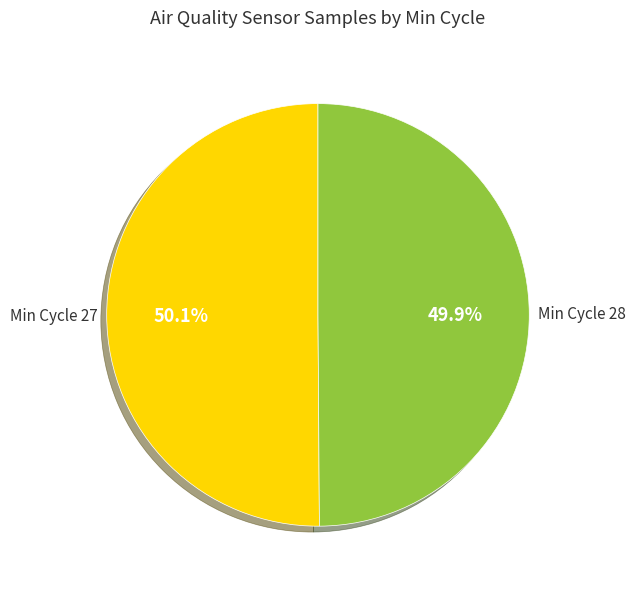

Approximately how many times larger is the value at Min Cycle 27 compared to Min Cycle 28?

1.0